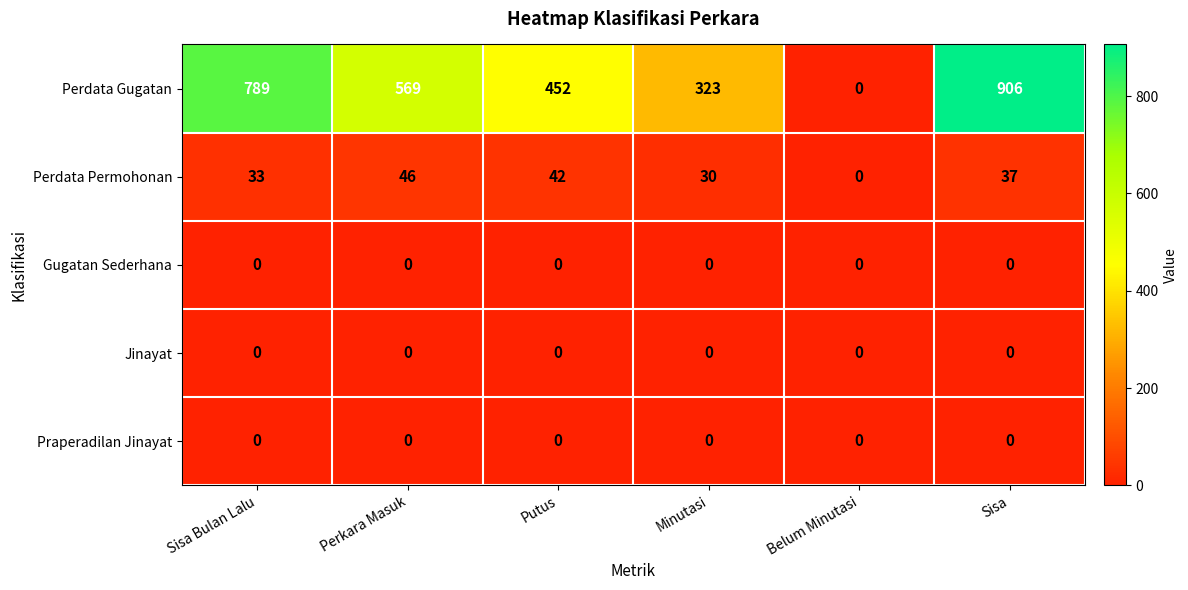

Which series has the widest spread of values?

Perdata Gugatan